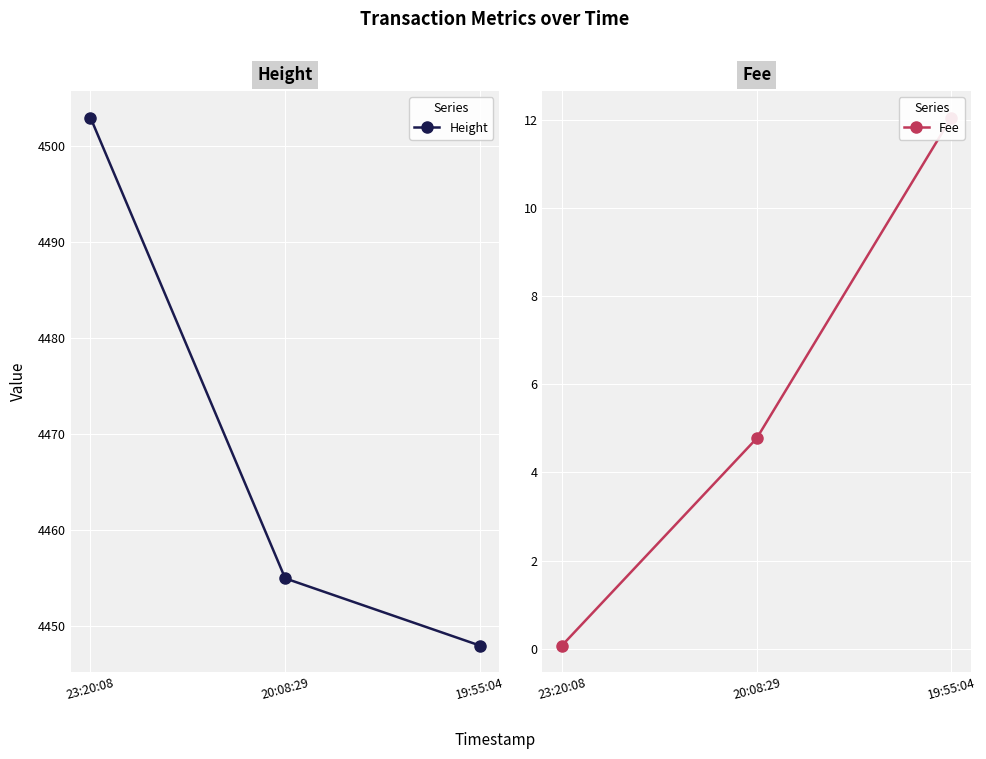

Rank the series by their maximum value, from highest to lowest.

Height, Fee